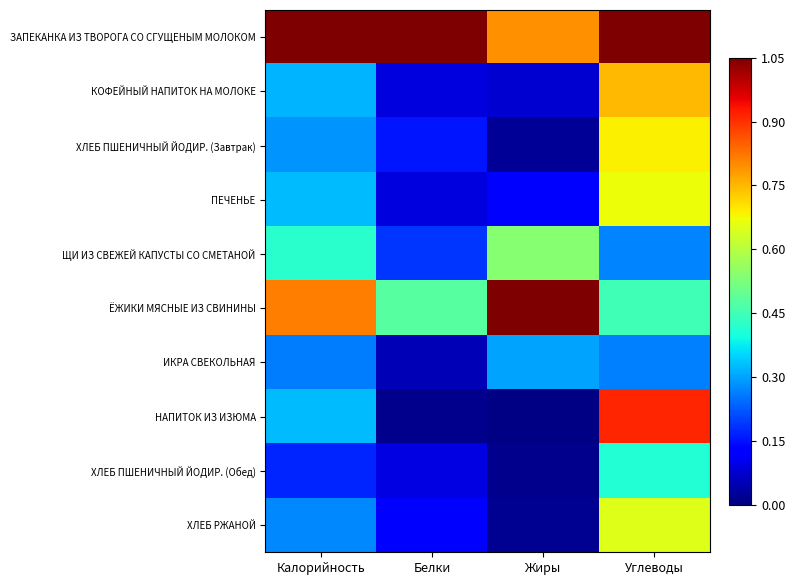

Reading right to left, list all the values displayed in this chart.

ЗАПЕКАНКА ИЗ ТВОРОГА СО СГУЩЕНЫМ МОЛОКОМ: Углеводы=1.1	Жиры=0.8	Белки=1.1	Калорийность=1.1
КОФЕЙНЫЙ НАПИТОК НА МОЛОКЕ: Углеводы=0.8	Жиры=0.1	Белки=0.1	Калорийность=0.3
ХЛЕБ ПШЕНИЧНЫЙ ЙОДИР. (Завтрак): Углеводы=0.7	Жиры=0.0	Белки=0.2	Калорийность=0.3
ПЕЧЕНЬЕ: Углеводы=0.7	Жиры=0.1	Белки=0.1	Калорийность=0.3
ЩИ ИЗ СВЕЖЕЙ КАПУСТЫ СО СМЕТАНОЙ: Углеводы=0.3	Жиры=0.5	Белки=0.2	Калорийность=0.4
ЁЖИКИ МЯСНЫЕ ИЗ СВИНИНЫ: Углеводы=0.5	Жиры=1.1	Белки=0.5	Калорийность=0.8
ИКРА СВЕКОЛЬНАЯ: Углеводы=0.3	Жиры=0.3	Белки=0.1	Калорийность=0.3
НАПИТОК ИЗ ИЗЮМА: Углеводы=0.9	Жиры=0.0	Белки=0.0	Калорийность=0.3
ХЛЕБ ПШЕНИЧНЫЙ ЙОДИР. (Обед): Углеводы=0.4	Жиры=0.0	Белки=0.1	Калорийность=0.2
ХЛЕБ РЖАНОЙ: Углеводы=0.6	Жиры=0.0	Белки=0.1	Калорийность=0.3